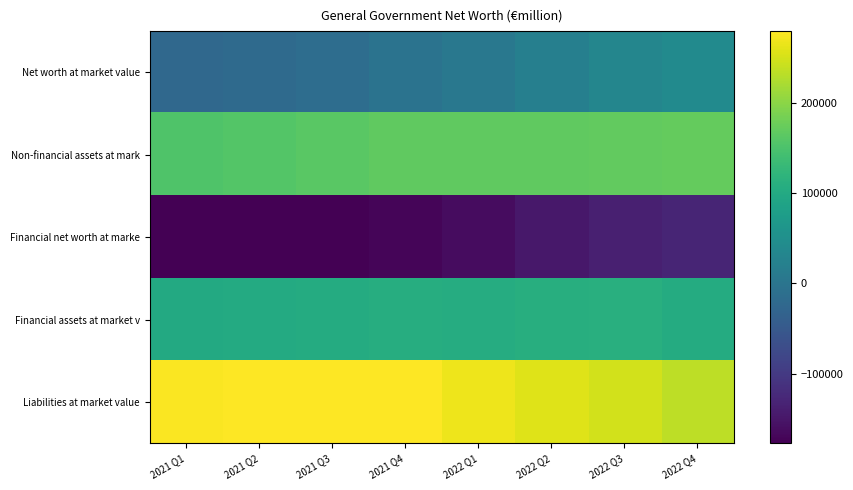

At 2021 Q1, list the series in order from smallest to largest.

Financial net worth at marke, Net worth at market value, Financial assets at market v, Non-financial assets at mark, Liabilities at market value